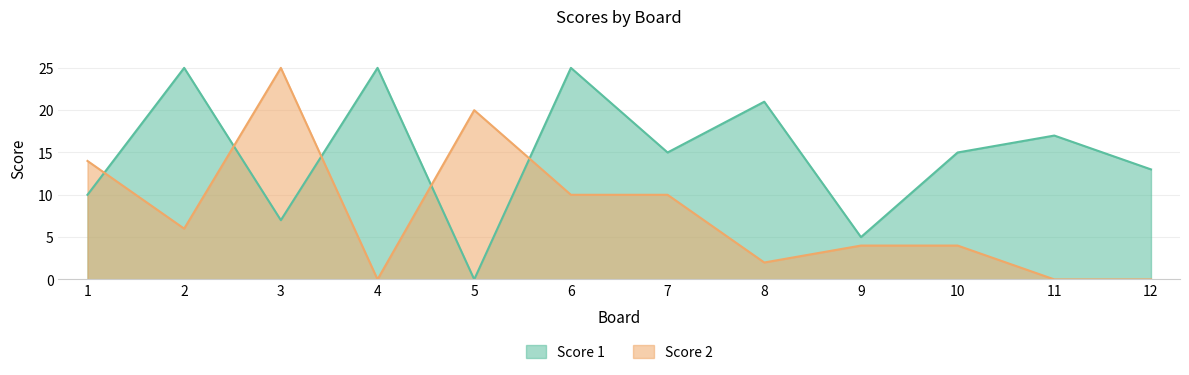

What is the spread (max minus min) of values at 1?

4